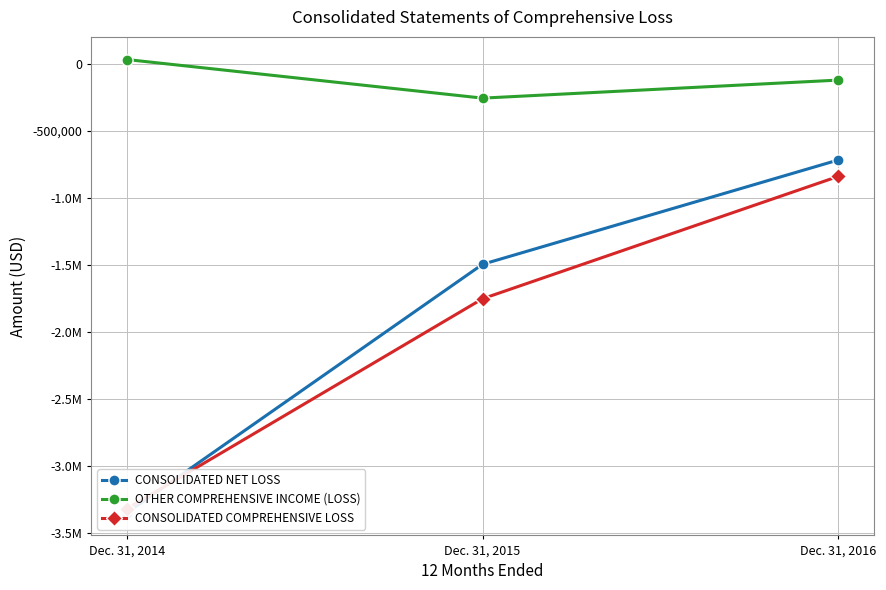

List the series in order of their peak value, highest first.

OTHER COMPREHENSIVE INCOME (LOSS), CONSOLIDATED NET LOSS, CONSOLIDATED COMPREHENSIVE LOSS